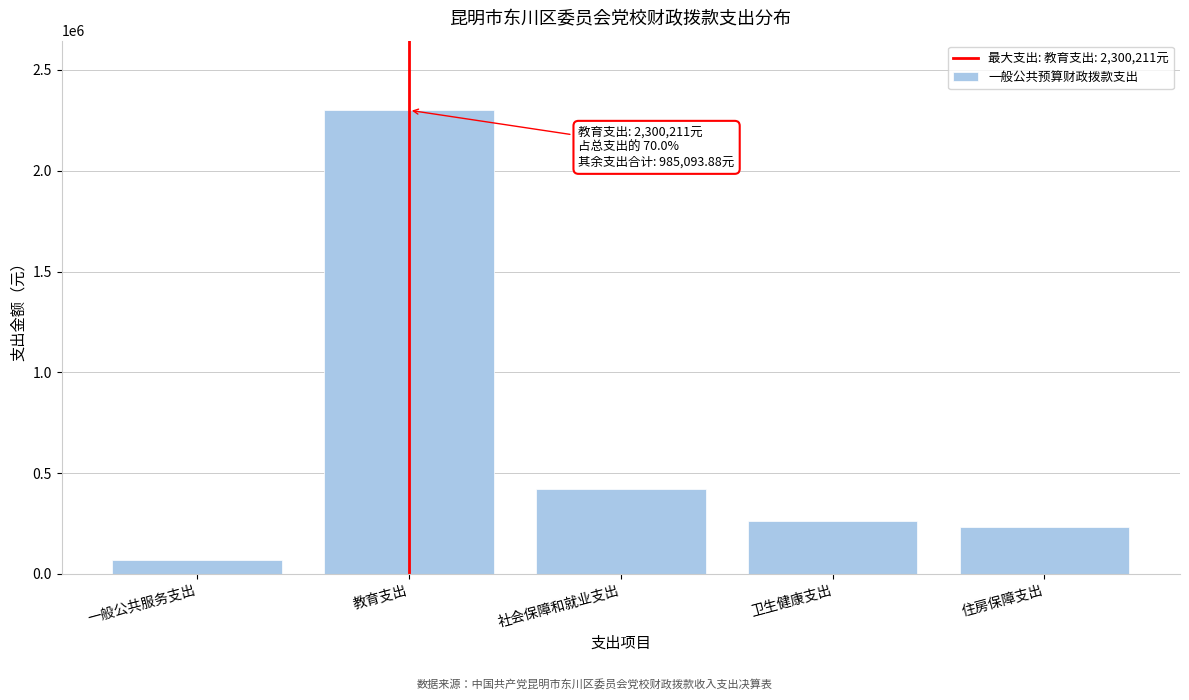

Reading left to right, extract all data points from this chart.

一般公共服务支出=71098.4	教育支出=2300211.0	社会保障和就业支出=420237.0	卫生健康支出=261614.4	住房保障支出=232144.0